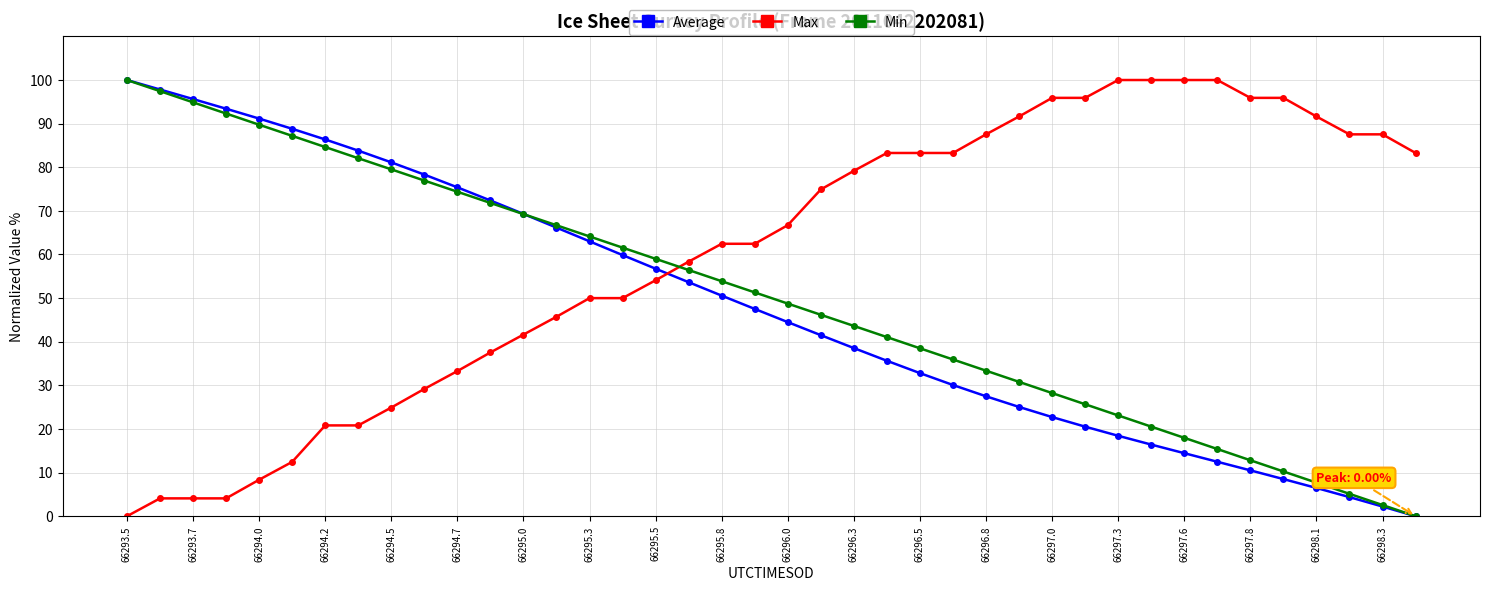

What is the difference between the maximum and minimum values in the Max series?

100.0